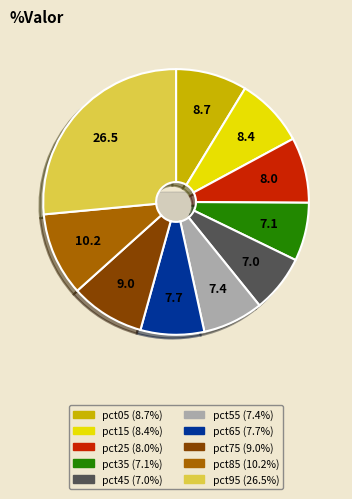

To the nearest percent, what percentage of the pie is pct65?

8%